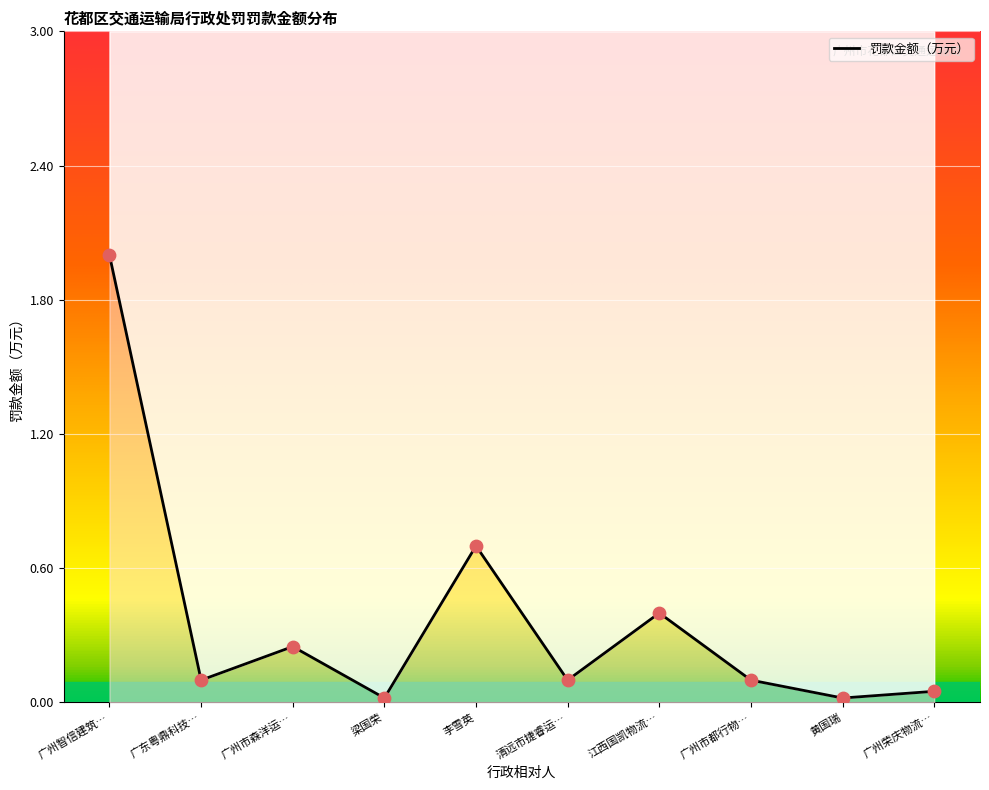

Between 黄国瑞 and 梁国荣, which is larger?

黄国瑞